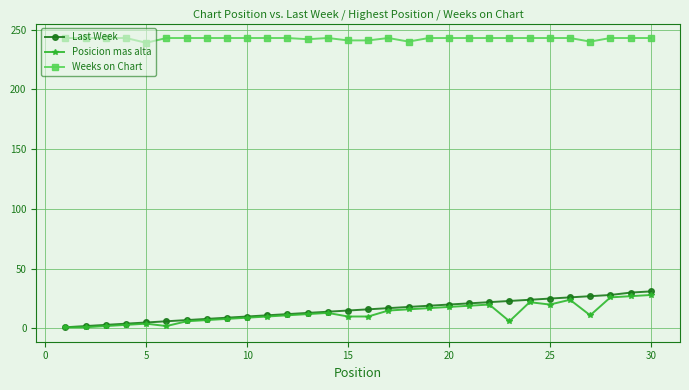

True or false: Posicion mas alta and Weeks on Chart intersect in this chart.

False